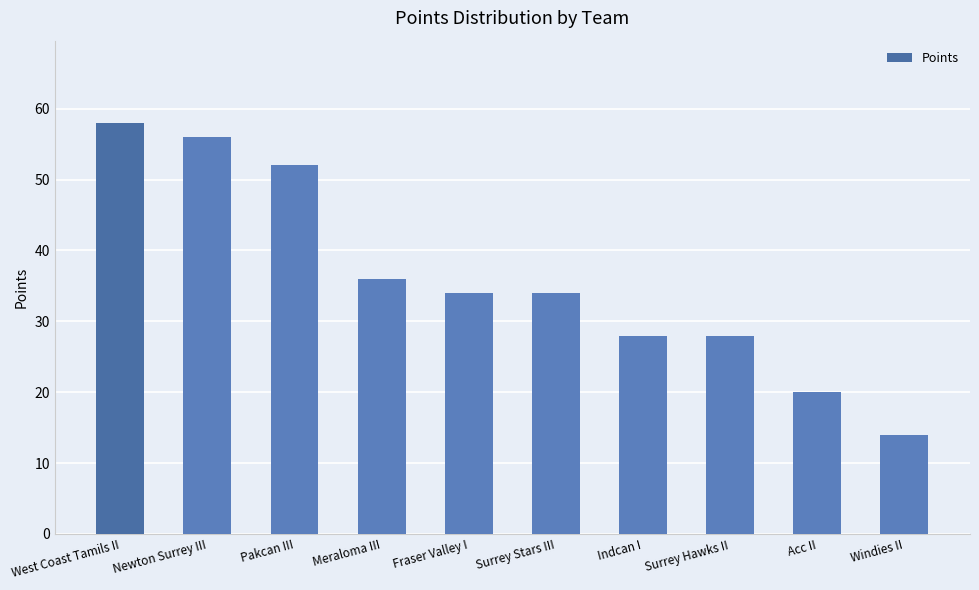

Approximately how many times larger is the value at Indcan I compared to West Coast Tamils II?

0.5